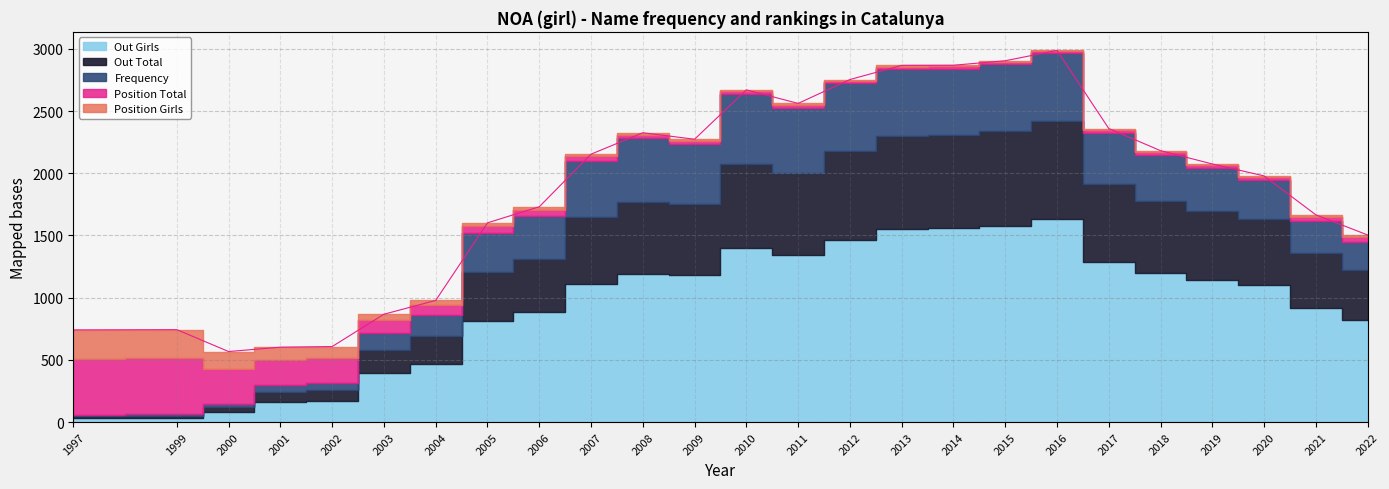

What is the difference between the Position Total values at 2014 and 2005?

39